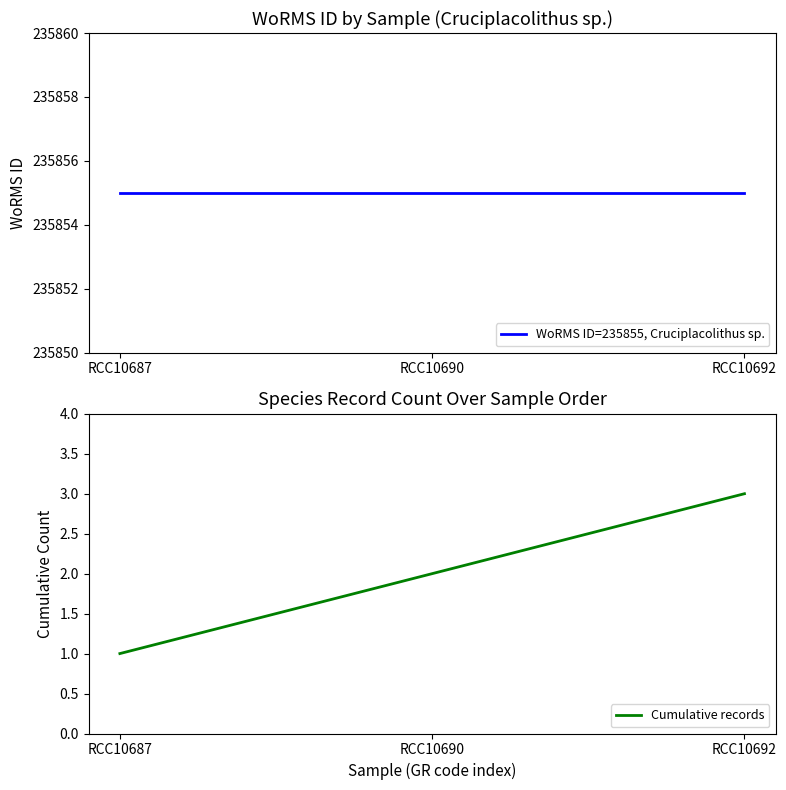

What is the sum of the WoRMS ID=235855, Cruciplacolithus sp. values at RCC10692 and RCC10687?

471710